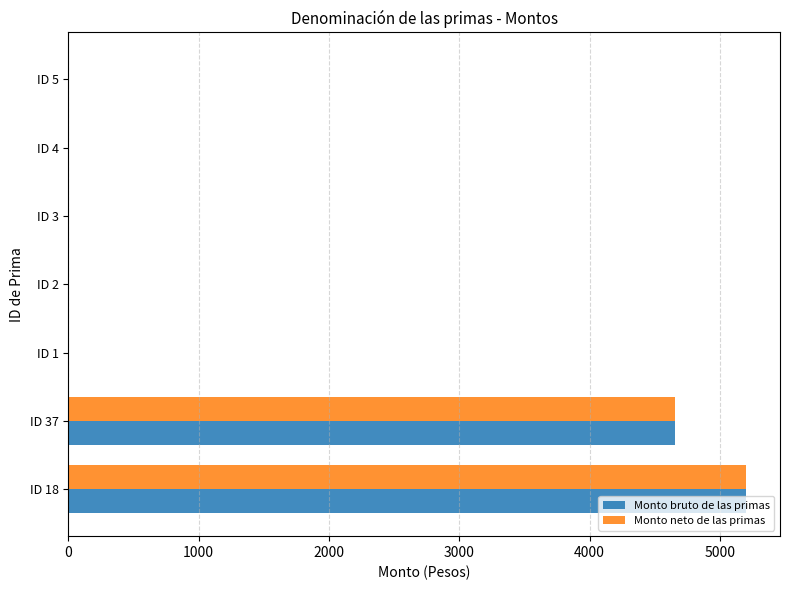

How many series are shown in this chart?

2